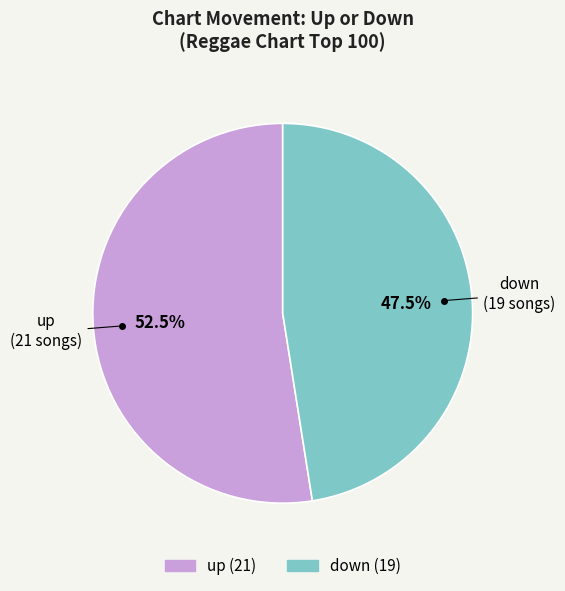

Combined, what portion of the pie is up and down?

100.0%